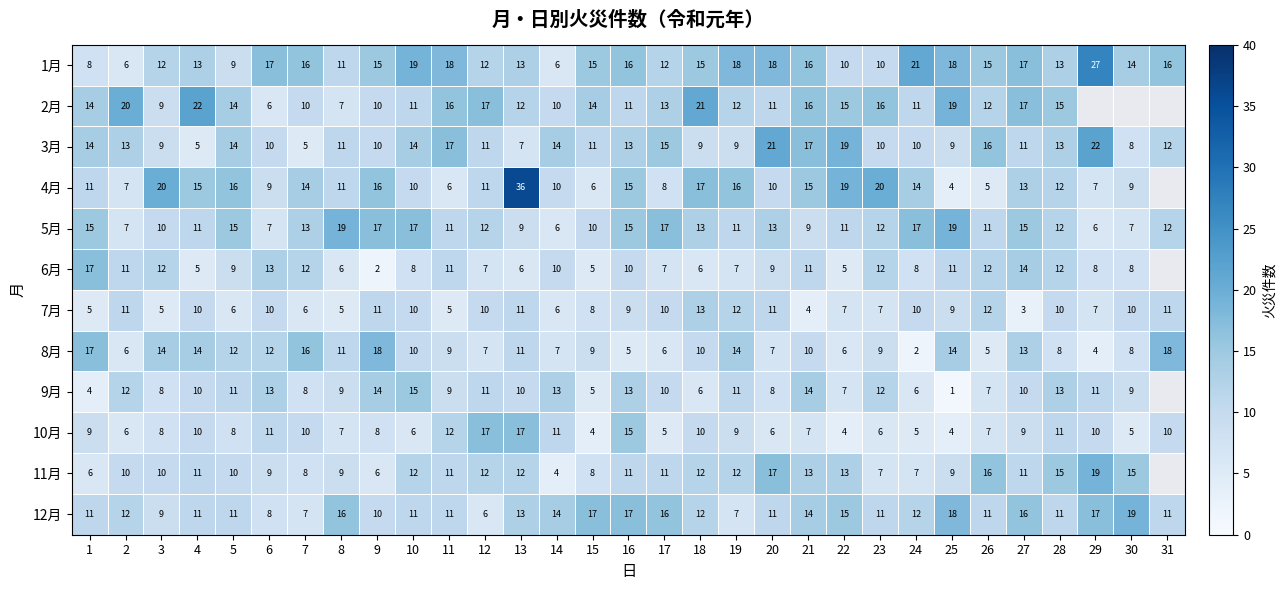

What is the sum of the 6月 values at 22 and 20?

14